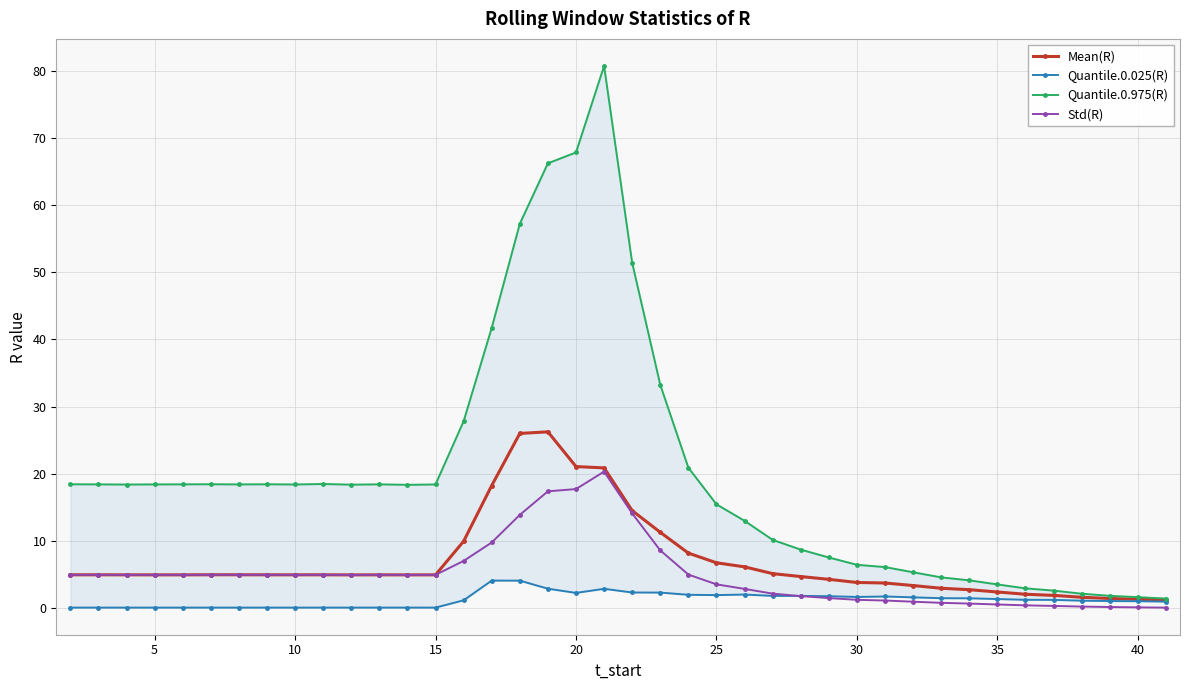

What is the sum of all Mean(R) values?

283.0